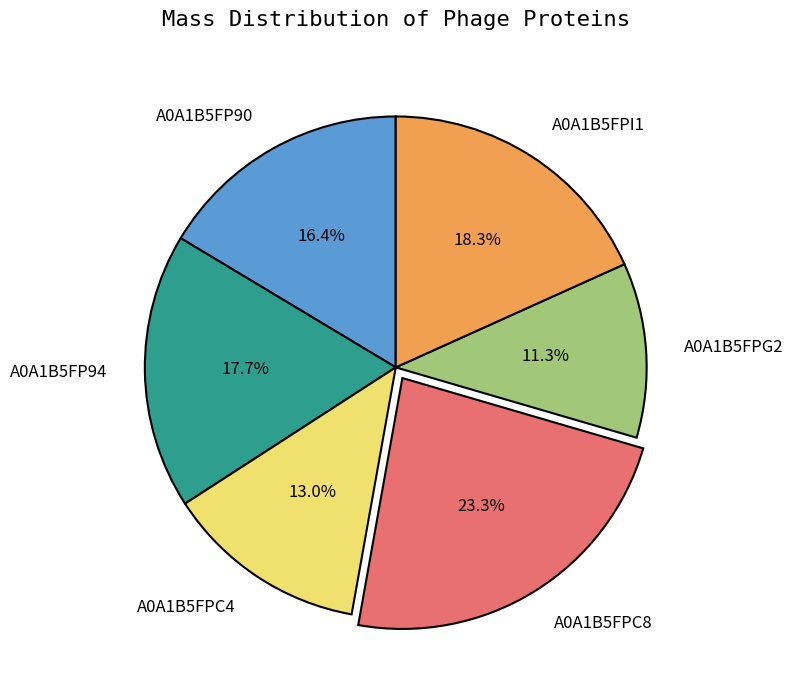

What is the ratio of the value at A0A1B5FPC8 to the value at A0A1B5FPC4?

1.8